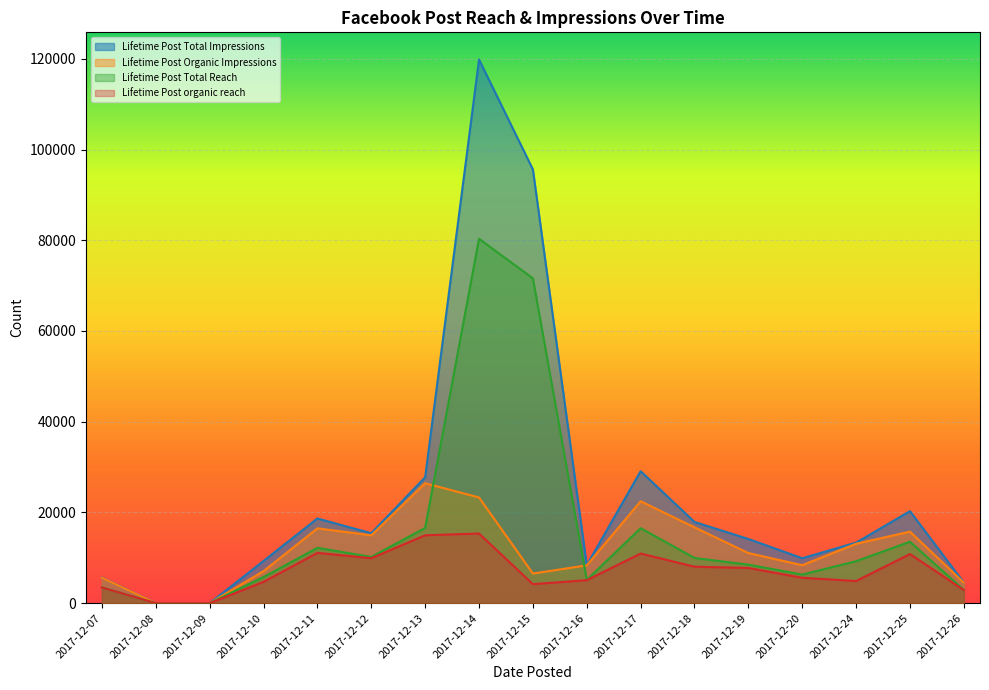

What is the average value of the Lifetime Post Organic Impressions series?

11806